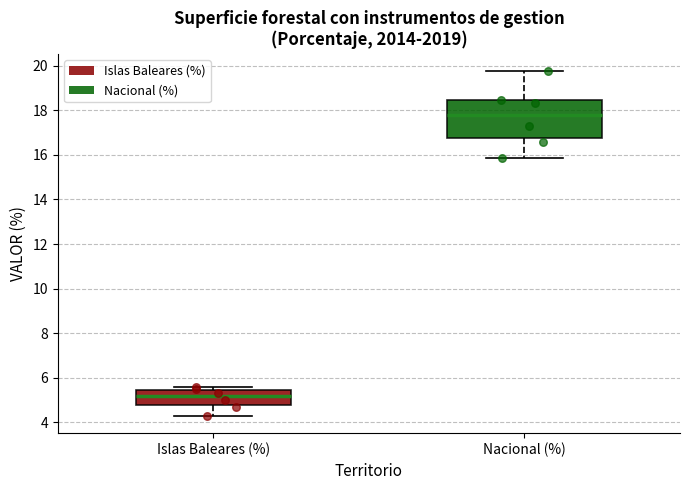

Which box has the highest median line?

Nacional (%)